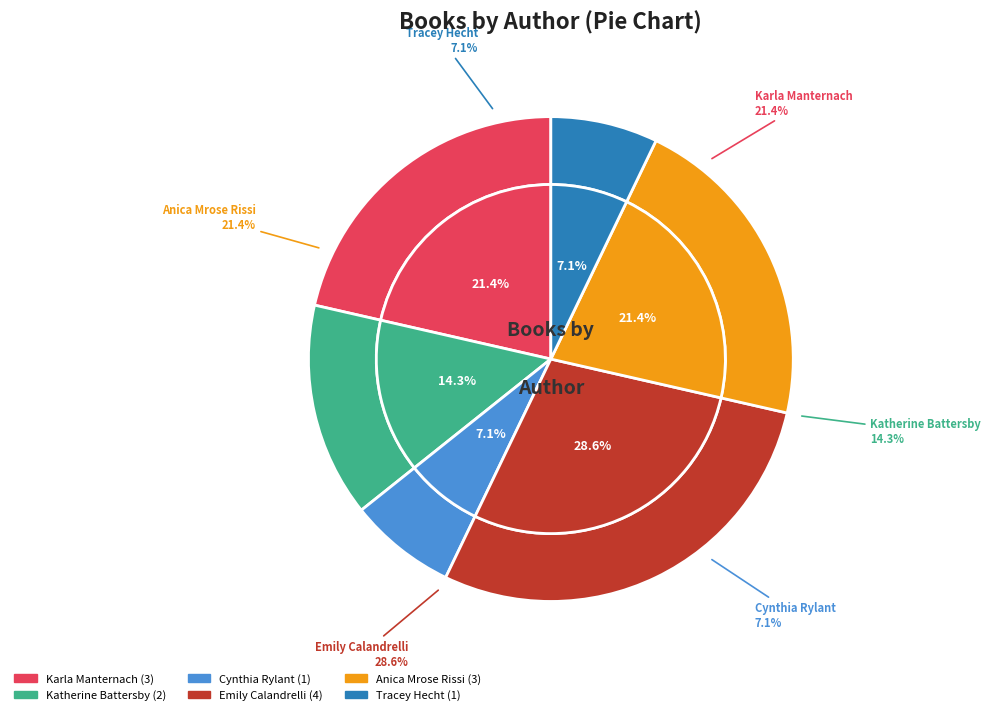

Rank the categories by value from highest to lowest.

Emily Calandrelli, Karla Manternach, Anica Mrose Rissi, Katherine Battersby, Cynthia Rylant, Tracey Hecht